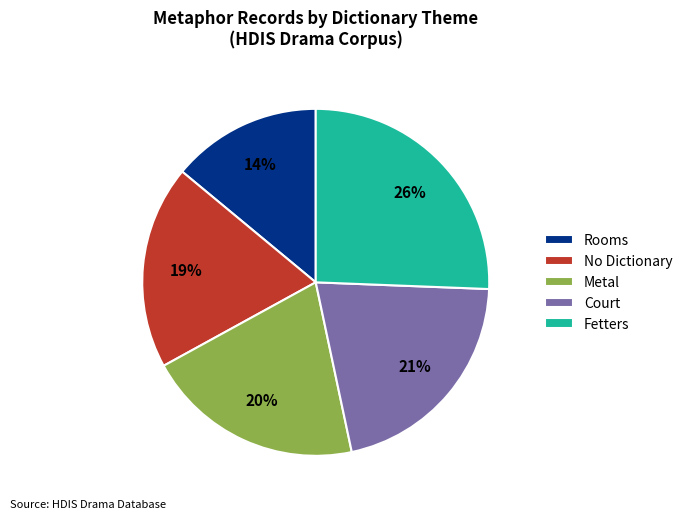

To the nearest percent, what is the difference between the Court and Rooms slice percentages?

7%